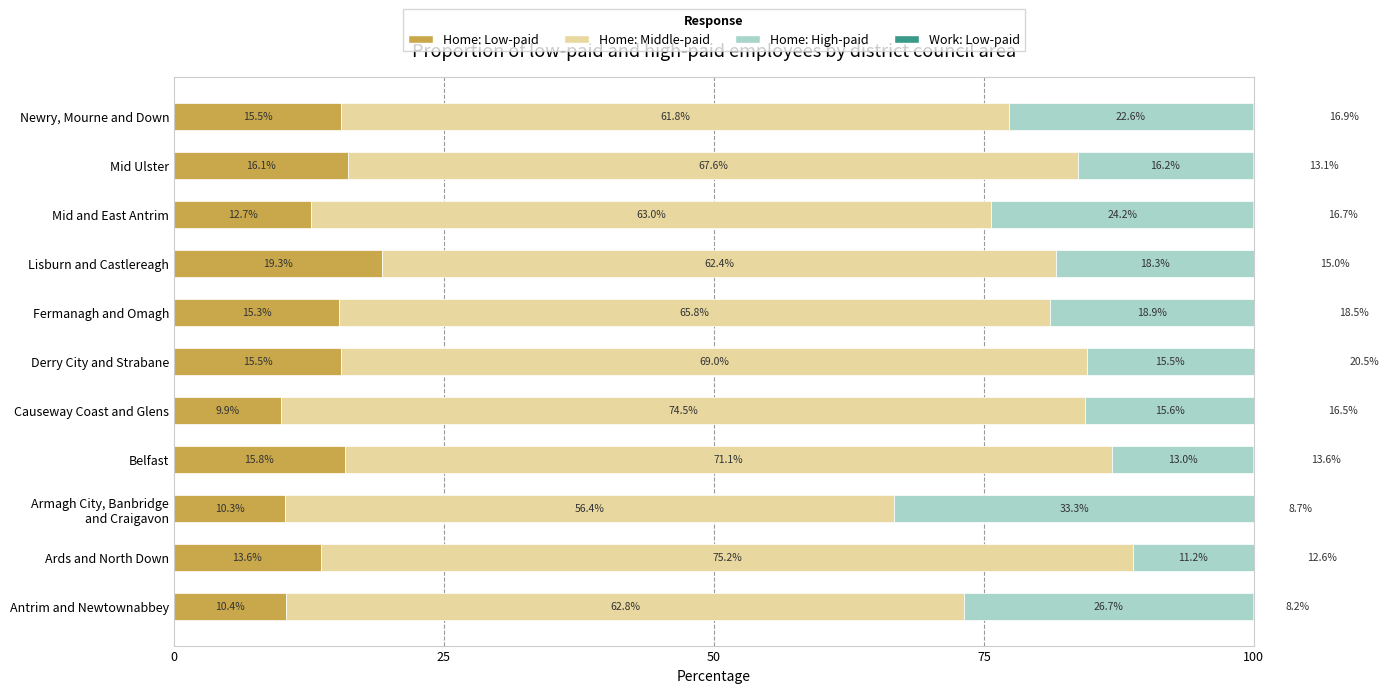

Rank the series by their maximum value, from lowest to highest.

Home: Low-paid, Work: Low-paid, Home: High-paid, Home: Middle-paid